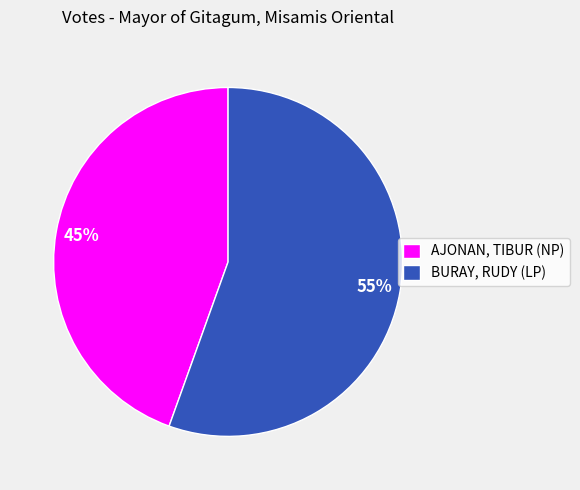

Combined, do AJONAN, TIBUR (NP) and BURAY, RUDY (LP) account for over 50%?

Yes